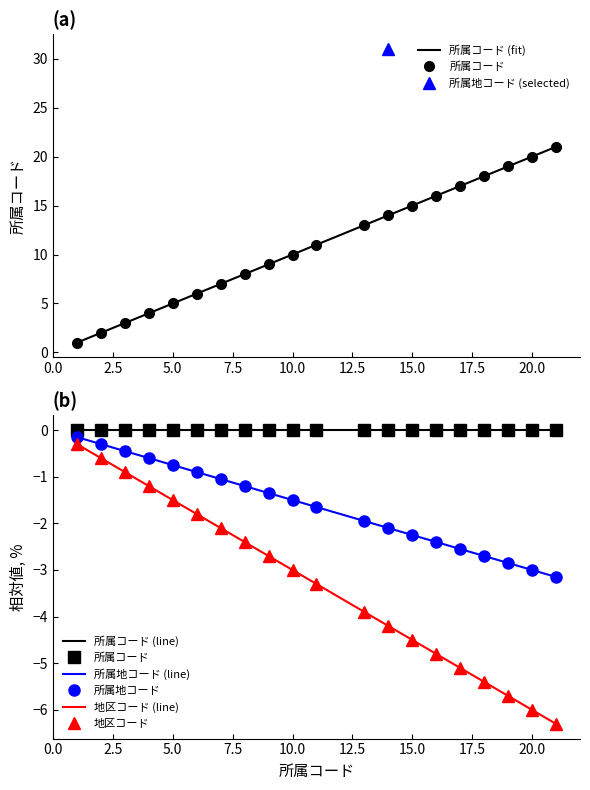

What is the ratio of the value at 1 to the value at 19?

0.1